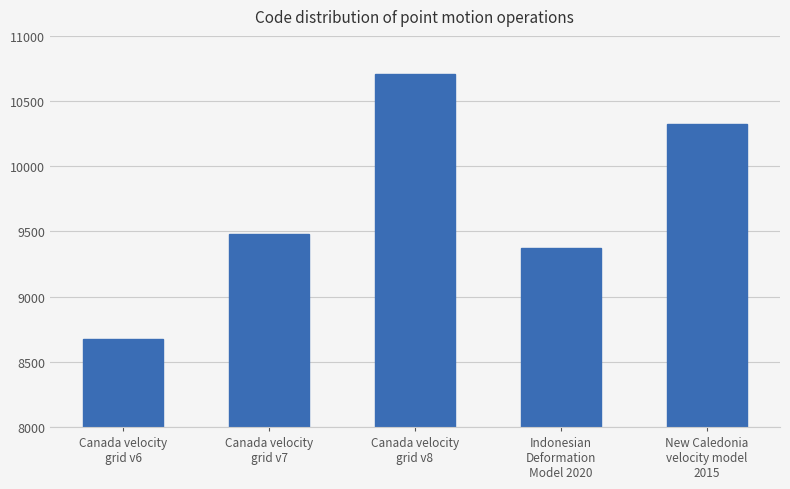

What is the difference between the maximum and minimum values?

2031